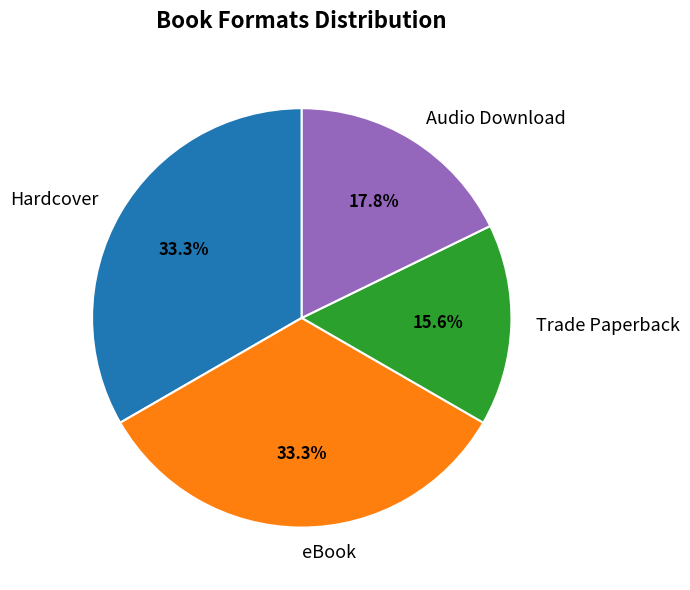

How many segments does this pie chart have?

4